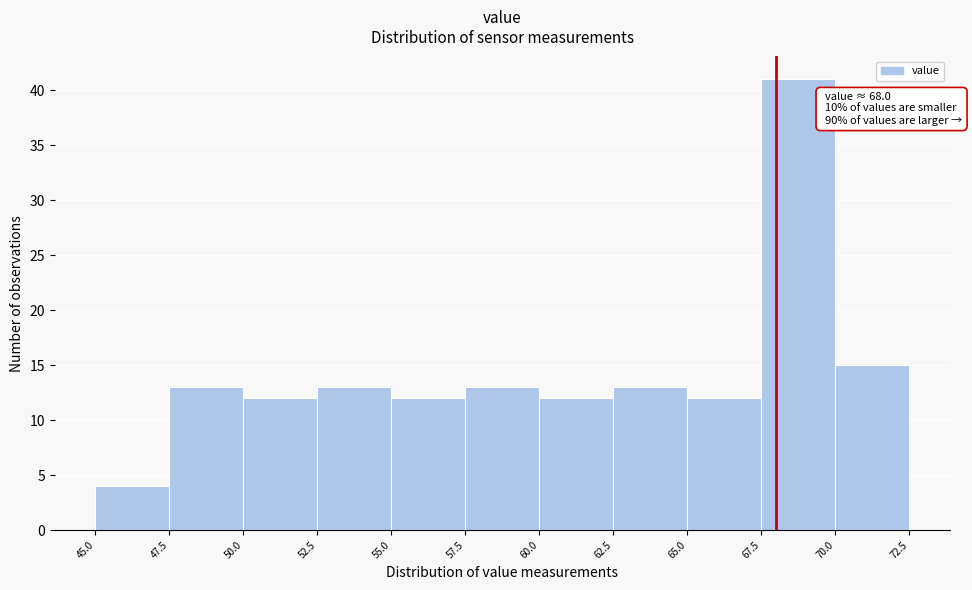

Over which range of the x-axis is the bar tallest?

67.5 to 70.0